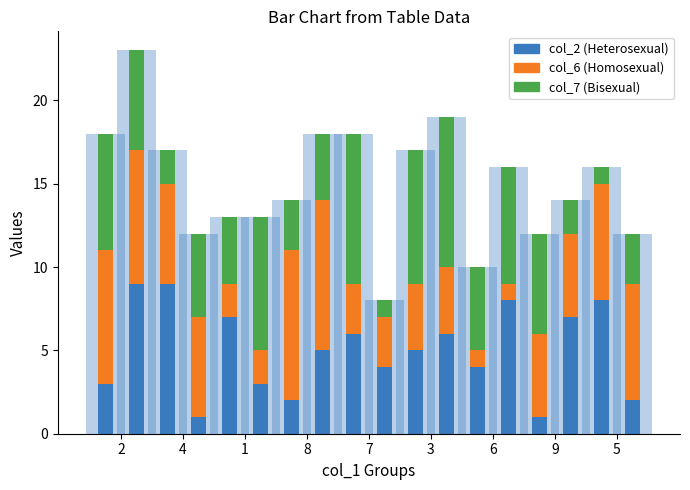

Reading right to left, transcribe all the data shown in this chart.

col_2 (Heterosexual): 5=8	9=1	6=4	3=5	7=6	8=2	1=7	4=9	2=3
col_6 (Homosexual): 5=7	9=5	6=1	3=4	7=3	8=9	1=2	4=6	2=8
col_7 (Bisexual): 5=1	9=6	6=5	3=8	7=9	8=3	1=4	4=2	2=7